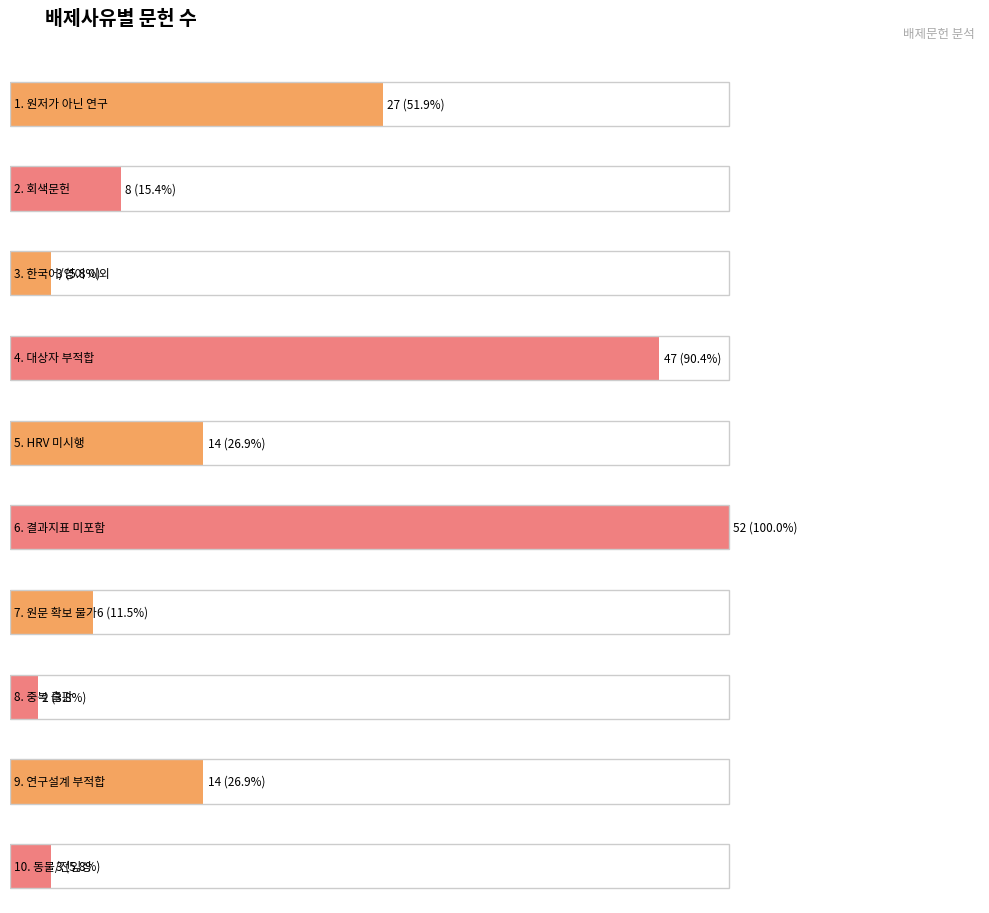

Which category has the lowest value across all series?

8